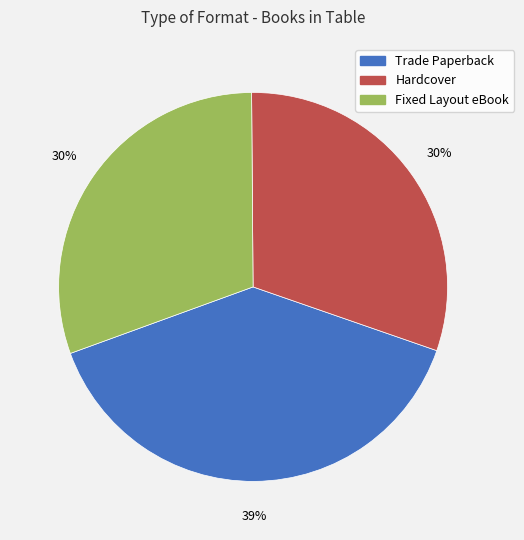

Is the sum of Hardcover and Fixed Layout eBook greater than half?

Yes